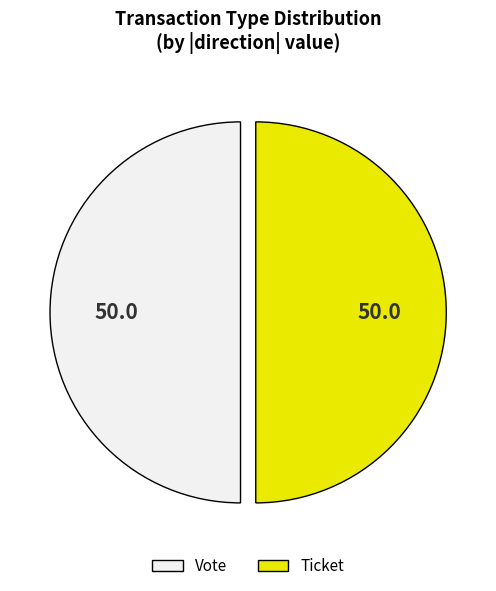

The Vote slice represents 50% of the pie. True or false?

True